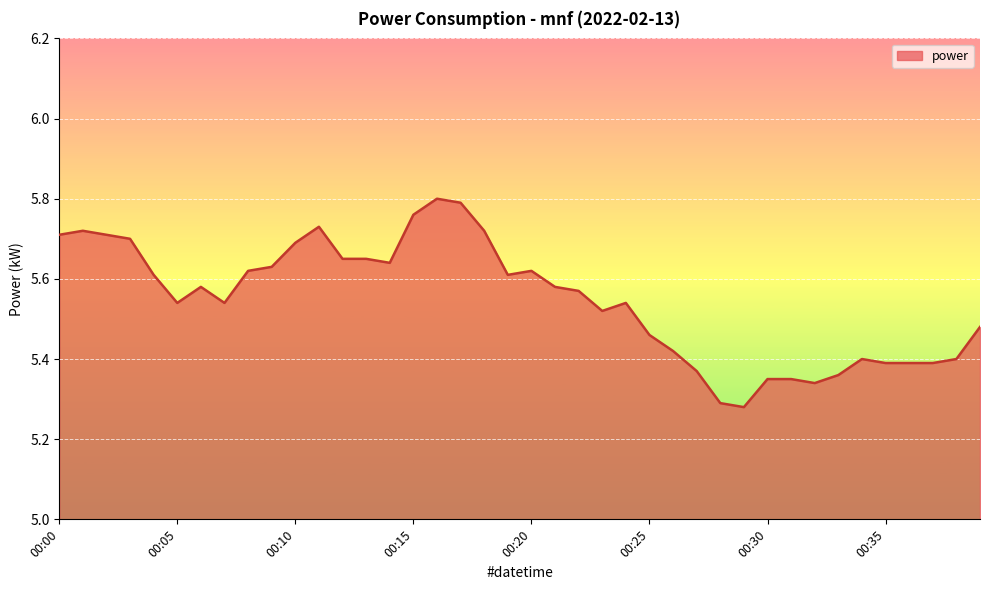

Rank the categories by value from lowest to highest.

00:29, 00:28, 00:32, 00:30, 00:31, 00:33, 00:27, 00:35, 00:36, 00:37, 00:34, 00:38, 00:26, 00:25, 00:39, 00:23, 00:05, 00:07, 00:24, 00:22, 00:06, 00:21, 00:04, 00:19, 00:08, 00:20, 00:09, 00:14, 00:12, 00:13, 00:10, 00:03, 00:00, 00:02, 00:01, 00:18, 00:11, 00:15, 00:17, 00:16